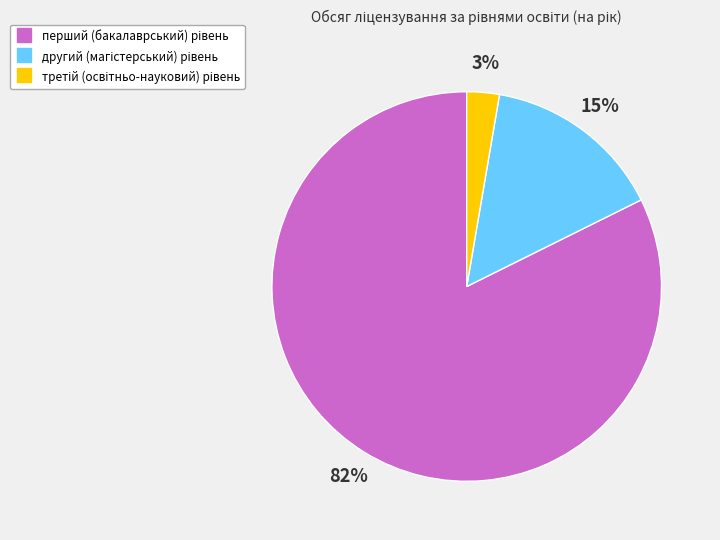

To the nearest percent, what is the average slice percentage?

33%